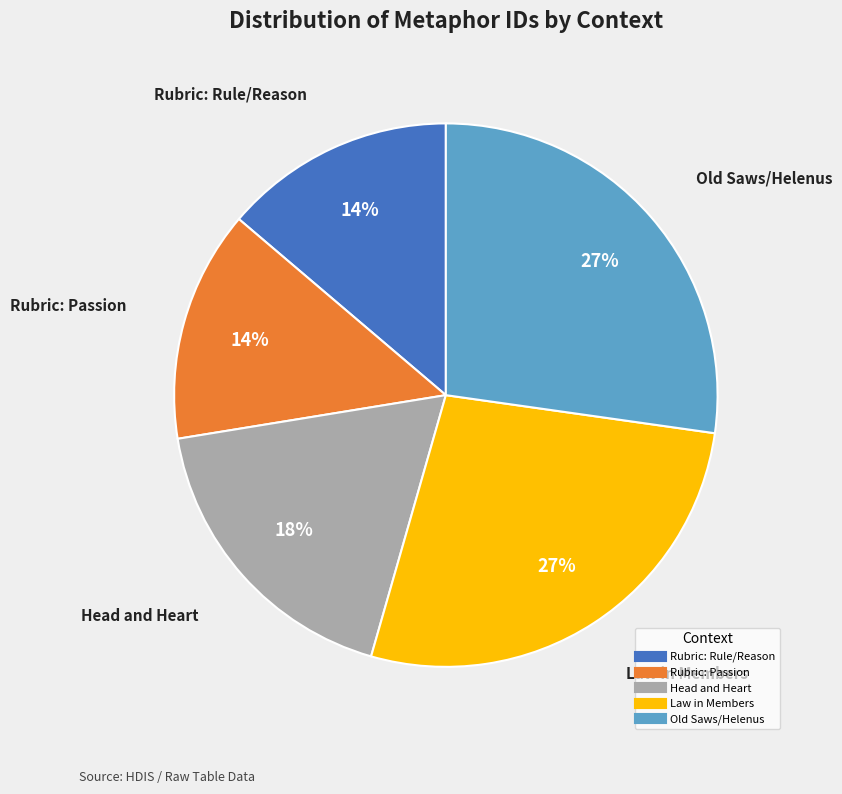

True or false: Old Saws/Helenus accounts for 18% of the total.

False